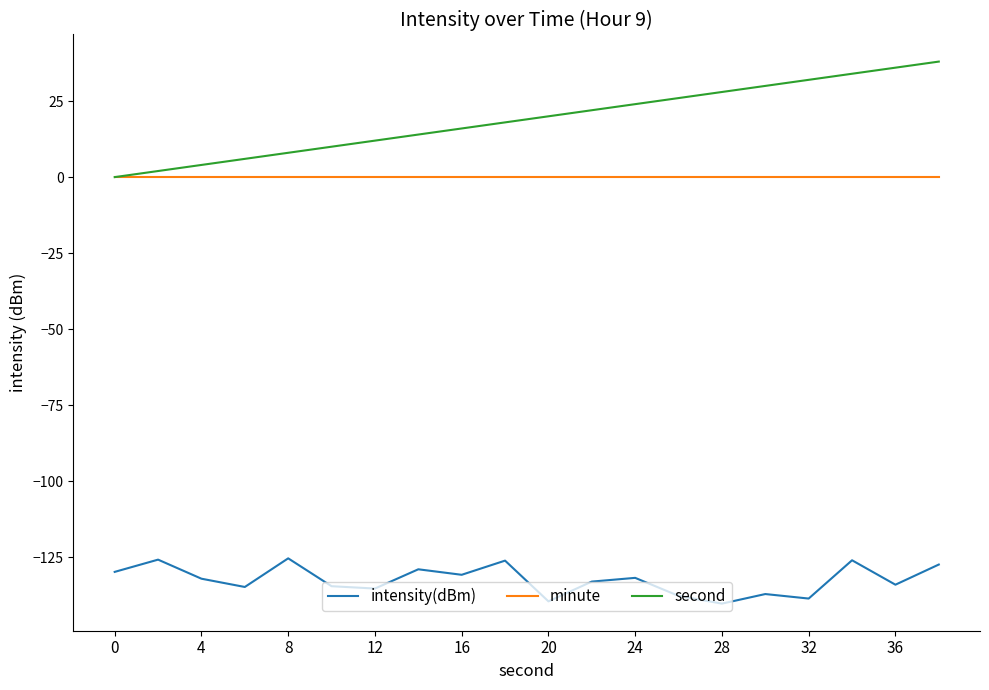

Does the chart display data point markers on the line(s)?

No